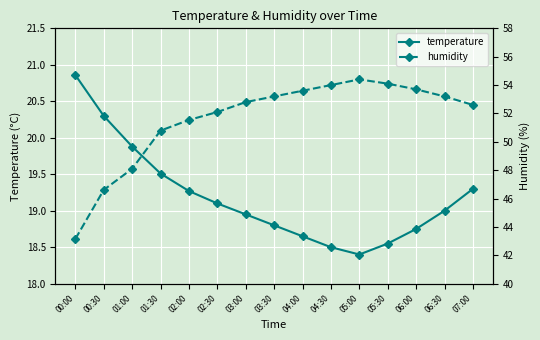

Reading left to right, what are all the values shown in this chart?

temperature: 00:00=20.9	00:30=20.3	01:00=19.9	01:30=19.5	02:00=19.3	02:30=19.1	03:00=18.9	03:30=18.8	04:00=18.6	04:30=18.5	05:00=18.4	05:30=18.6	06:00=18.8	06:30=19.0	07:00=19.3
humidity: 00:00=43.1	00:30=46.6	01:00=48.1	01:30=50.8	02:00=51.5	02:30=52.1	03:00=52.8	03:30=53.2	04:00=53.6	04:30=54.0	05:00=54.4	05:30=54.1	06:00=53.7	06:30=53.2	07:00=52.6